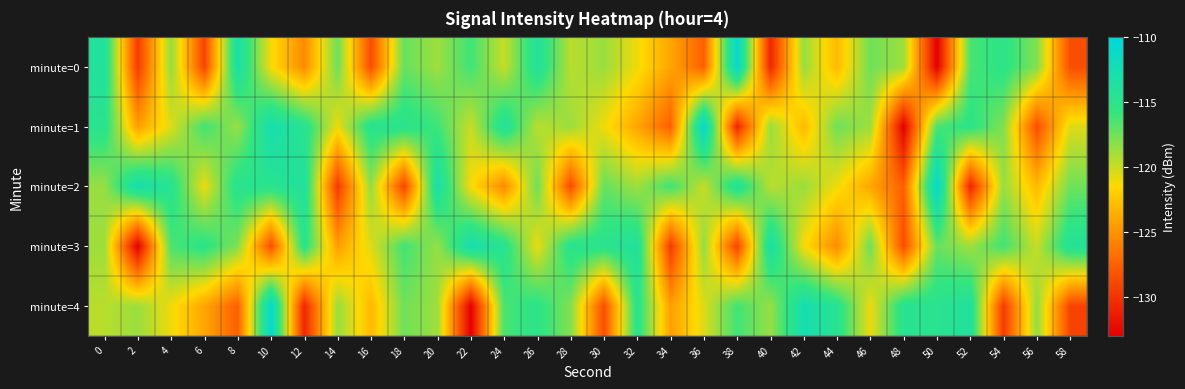

Which has a higher value, 10 or 44?

10